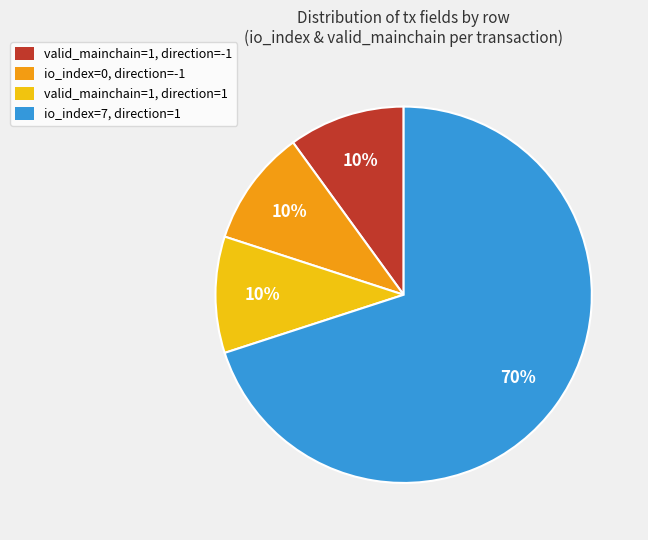

True or false: io_index=7, direction=1 accounts for 64% of the total.

False